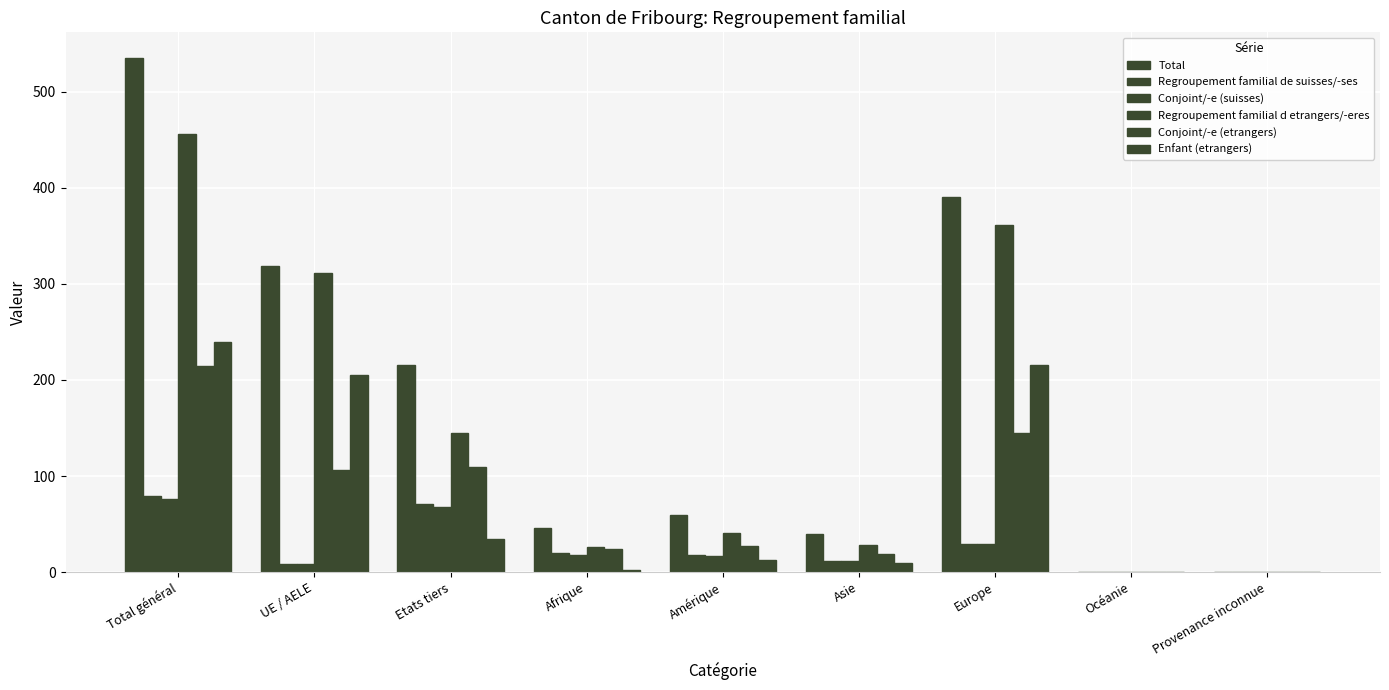

Rank the series by their maximum value, from lowest to highest.

Conjoint/-e (suisses), Regroupement familial de suisses/-ses, Conjoint/-e (etrangers), Enfant (etrangers), Regroupement familial d etrangers/-eres, Total